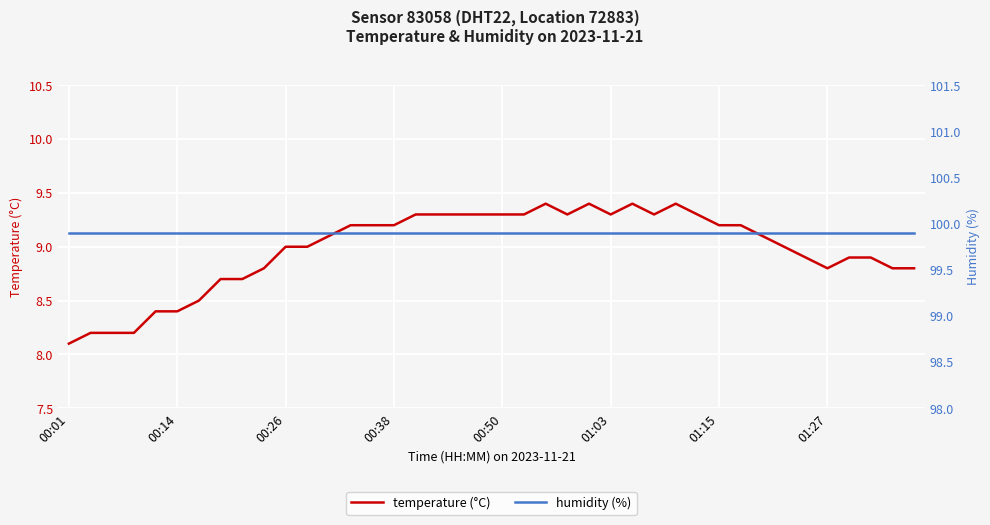

What is the smallest value displayed?

8.1